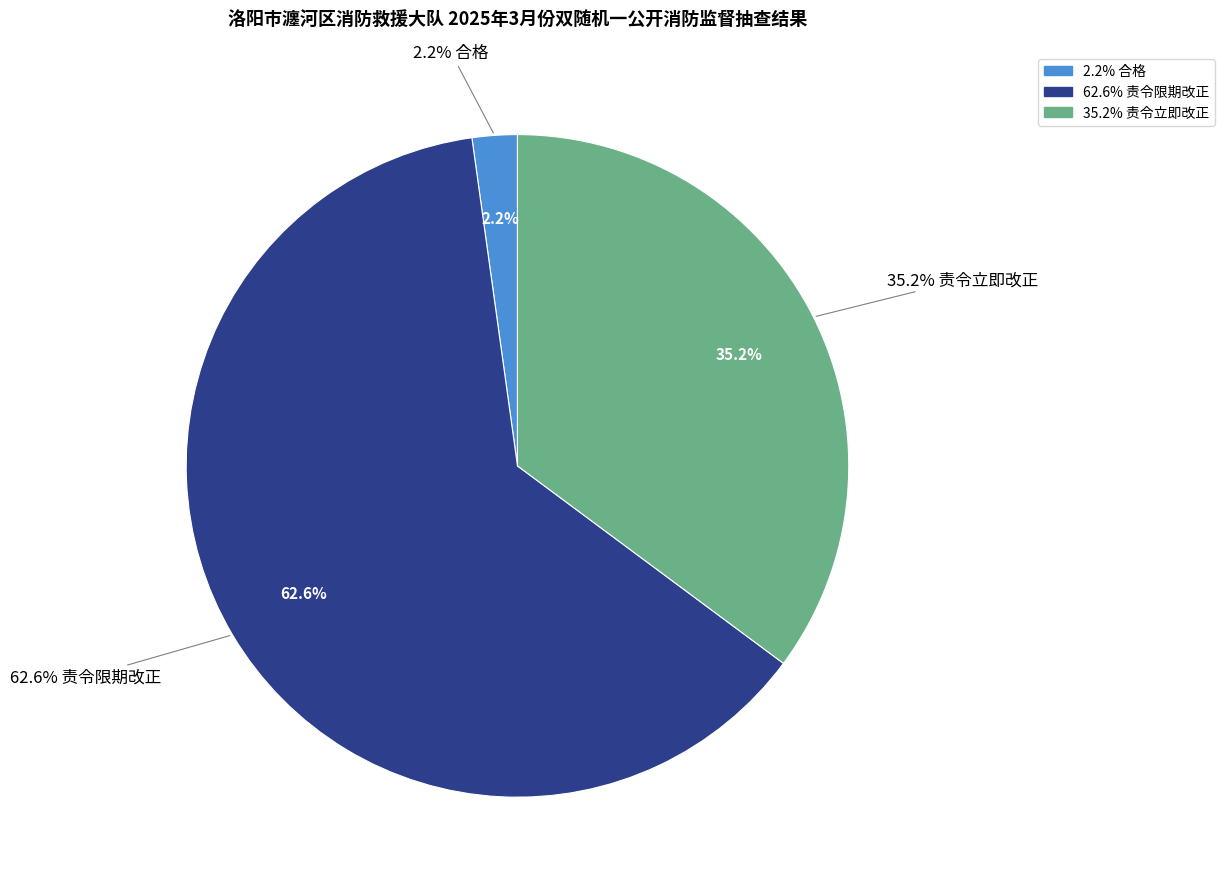

Rank the categories by value from highest to lowest.

责令限期改正, 责令立即改正, 合格